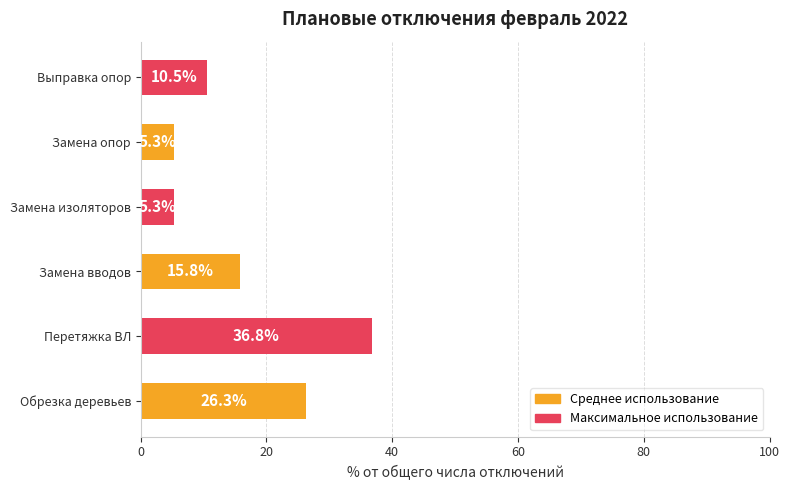

What is the sum of all values?

100.0